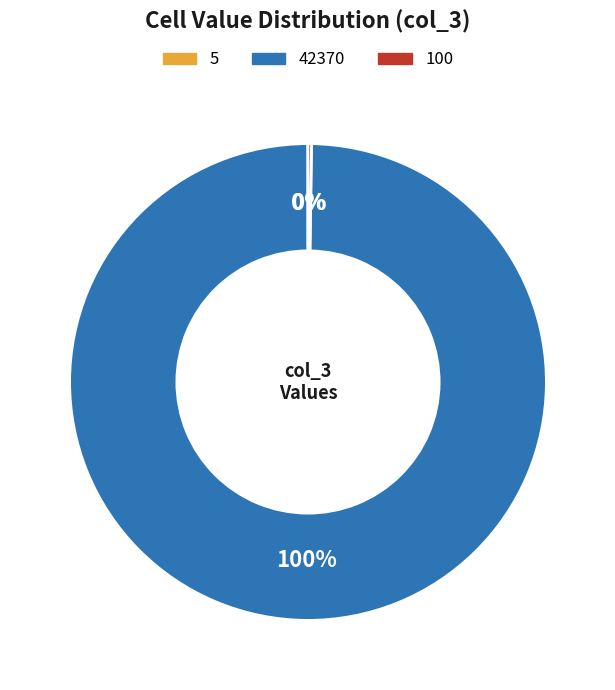

To the nearest percent, what is the average slice percentage?

33%